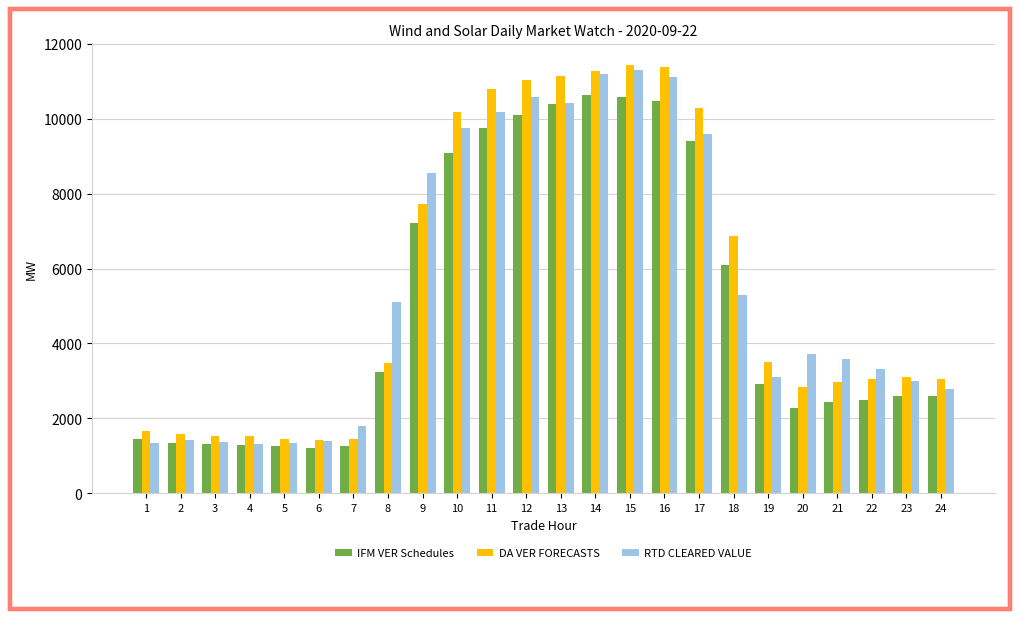

What is the lowest value of the RTD CLEARED VALUE series?

1316.5